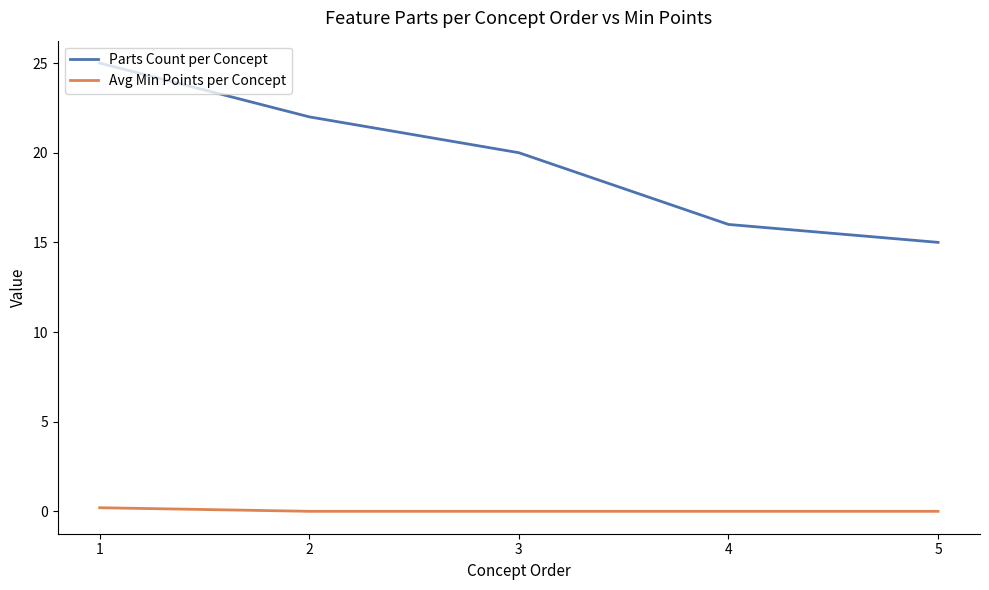

Which series has the largest total across all categories?

Parts Count per Concept